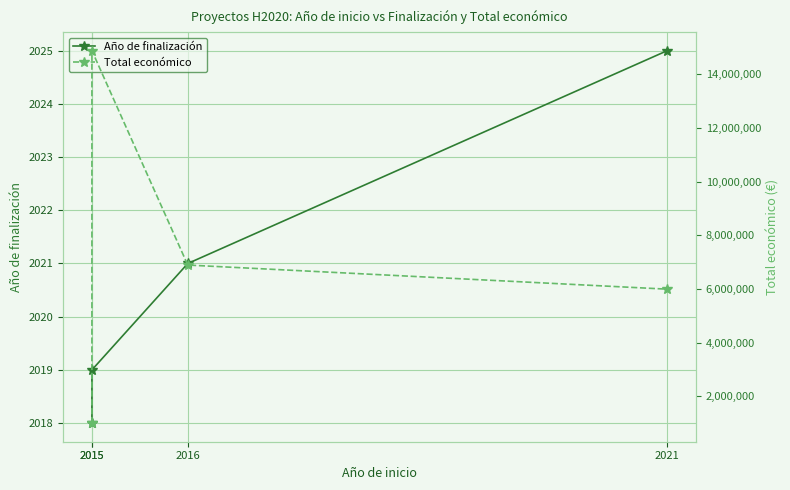

At which category does the chart reach its minimum across all series?

2015